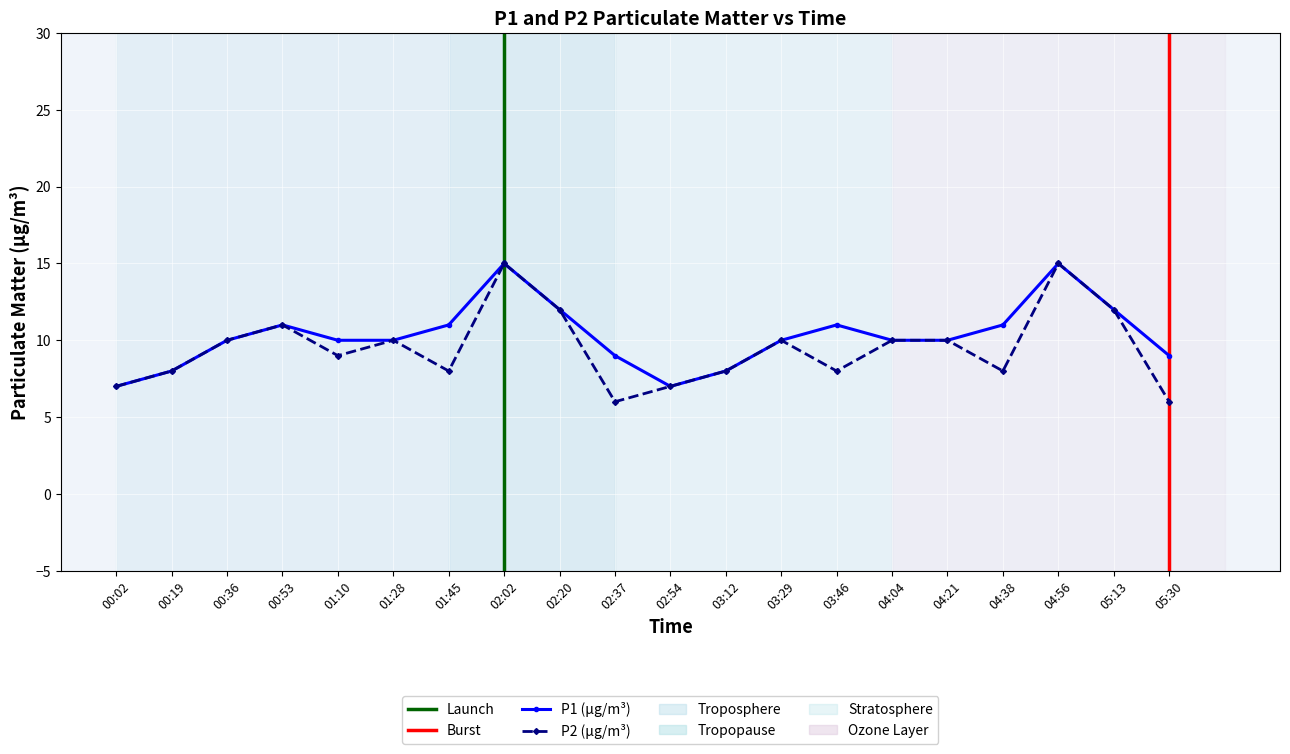

What is the difference between the maximum and minimum values in the P2 series?

9